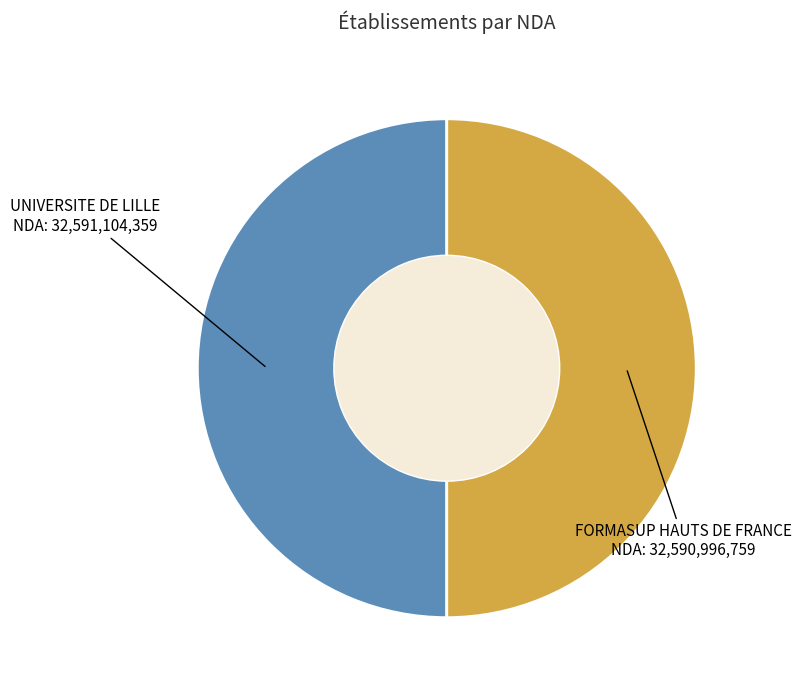

How many slices are in this pie chart?

2